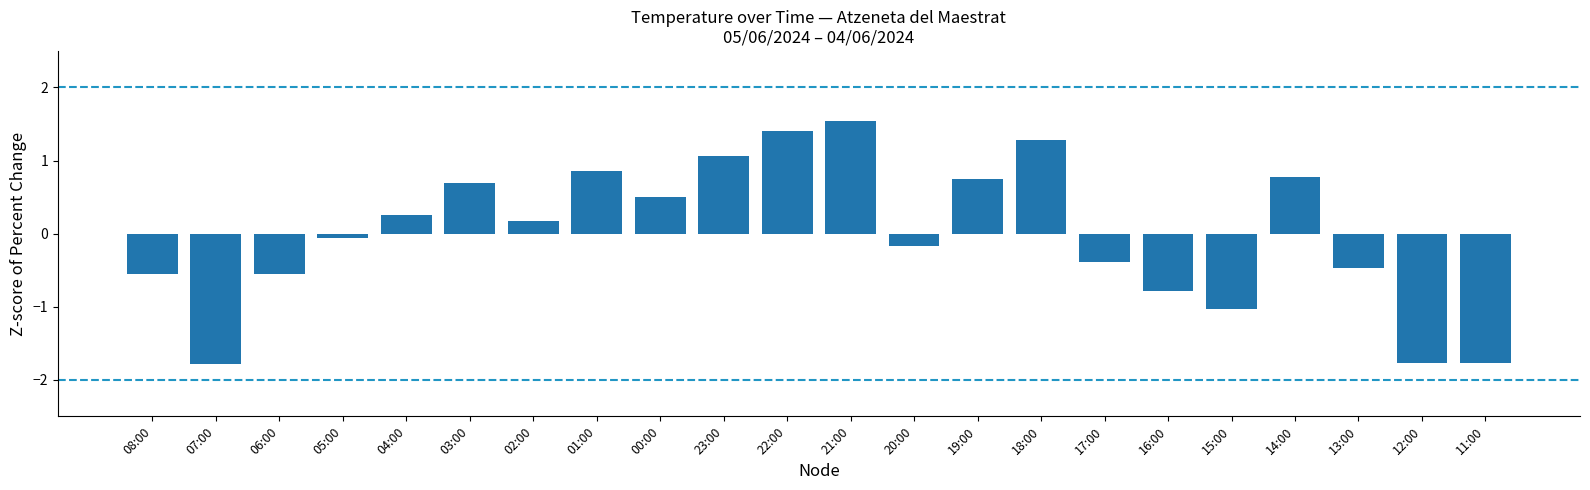

How many bars are there in total?

22